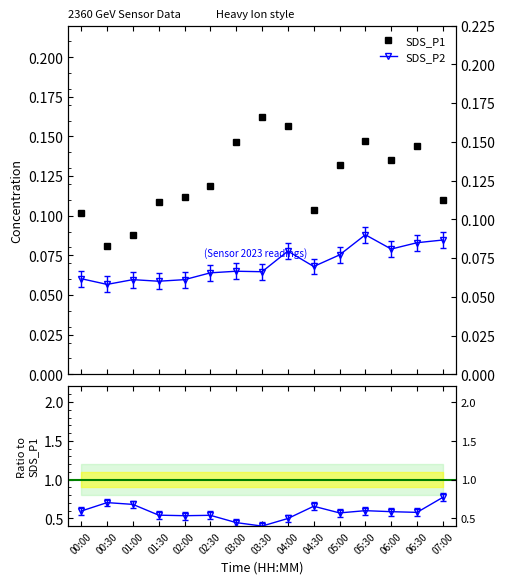

At which label does SDS_P2 reach its peak?

05:30